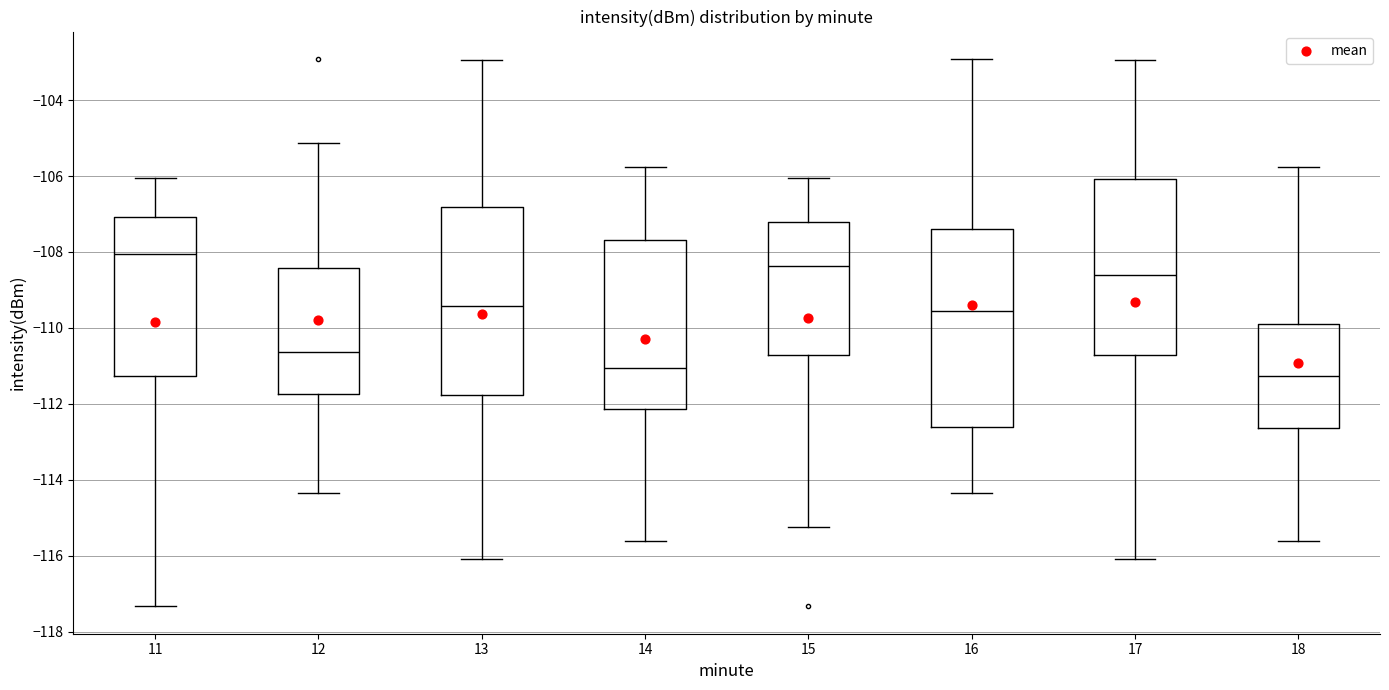

Where does the upper whisker of the box at x = 12 end on the y-axis? The values are not printed on the chart, so give them approximately, as read against the axis.

-105.2